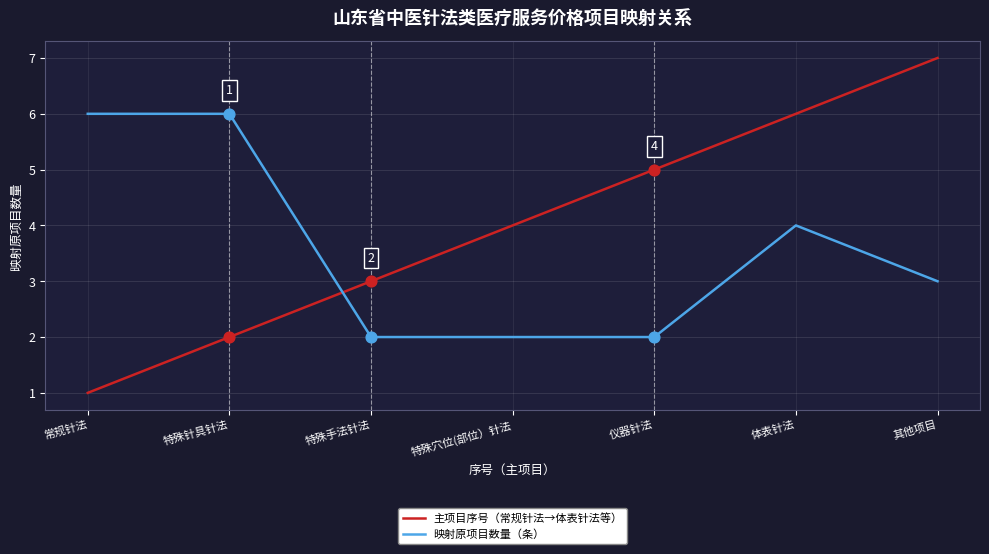

Which series has the largest total across all categories?

主项目序号（常规针法→体表针法等）